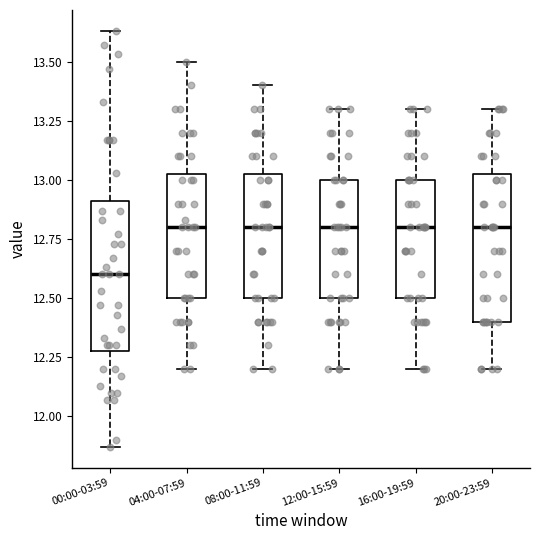

Reading left to right, read every box against the y-axis: the position of its median line, the range the box covers, and the ends of its whiskers. The values are not printed on the chart, so give them approximately, as read against the axis.

00:00-03:59: median 12.60, box 12.30 to 12.90, whiskers 11.85 to 13.65
04:00-07:59: median 12.80, box 12.50 to 13.05, whiskers 12.20 to 13.50
08:00-11:59: median 12.80, box 12.50 to 13.05, whiskers 12.20 to 13.40
12:00-15:59: median 12.80, box 12.50 to 13.00, whiskers 12.20 to 13.30
16:00-19:59: median 12.80, box 12.50 to 13.00, whiskers 12.20 to 13.30
20:00-23:59: median 12.80, box 12.40 to 13.05, whiskers 12.20 to 13.30